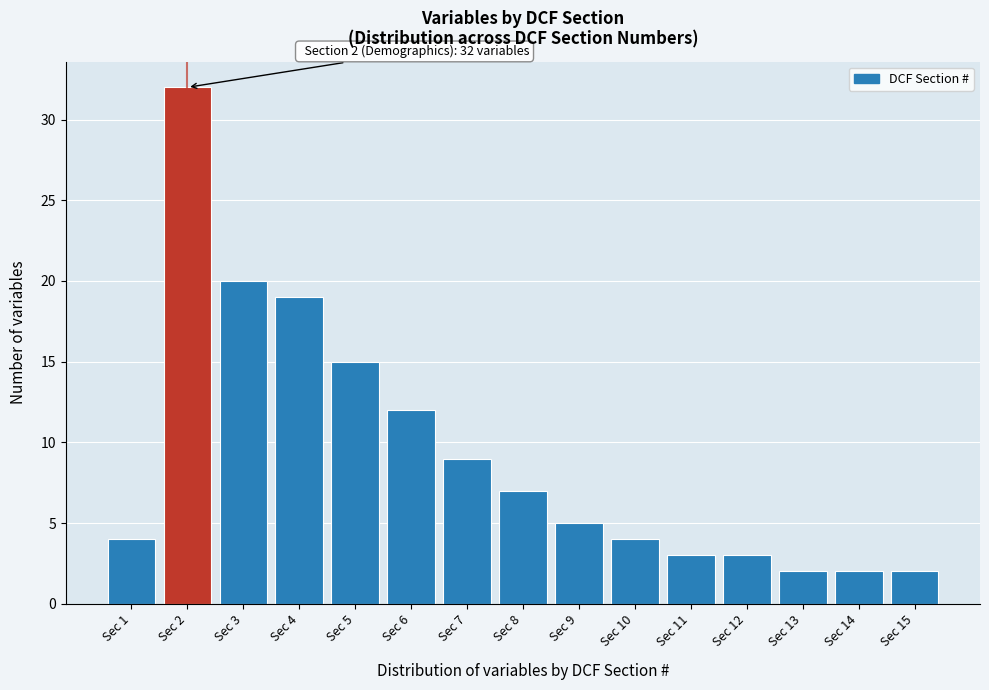

Reading left to right, extract all data points from this chart.

4	32	20	19	15	12	9	7	5	4	3	3	2	2	2